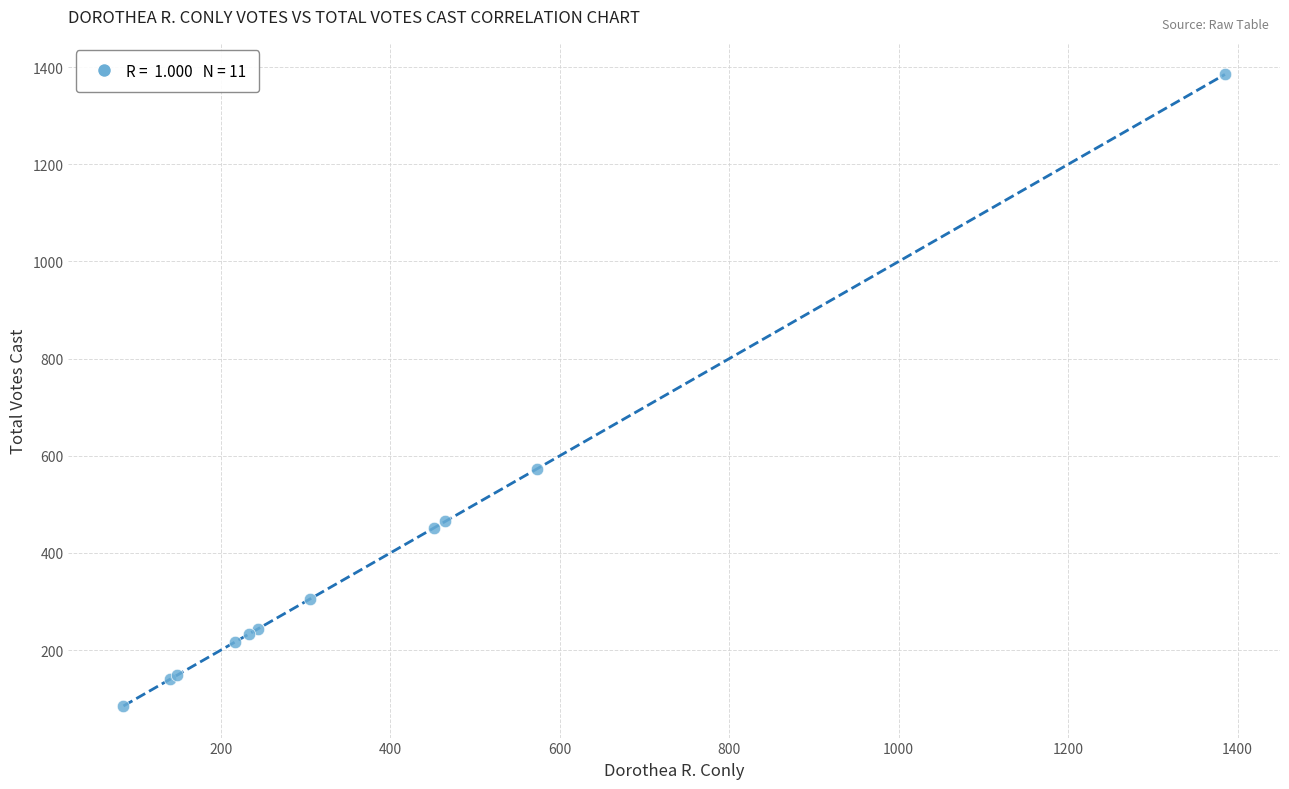

What Y value in the scatter plot is closest to 735?

573